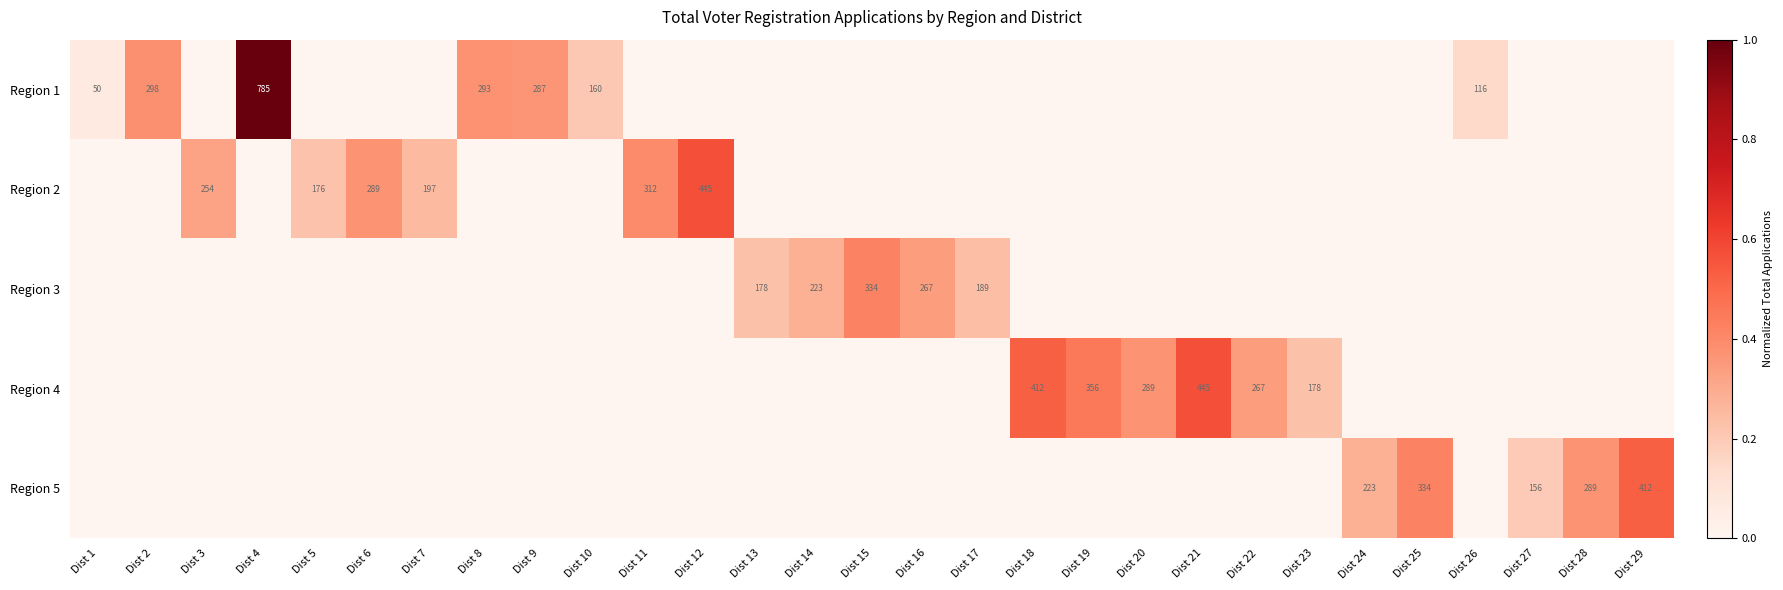

What is the greatest value displayed?

1.0